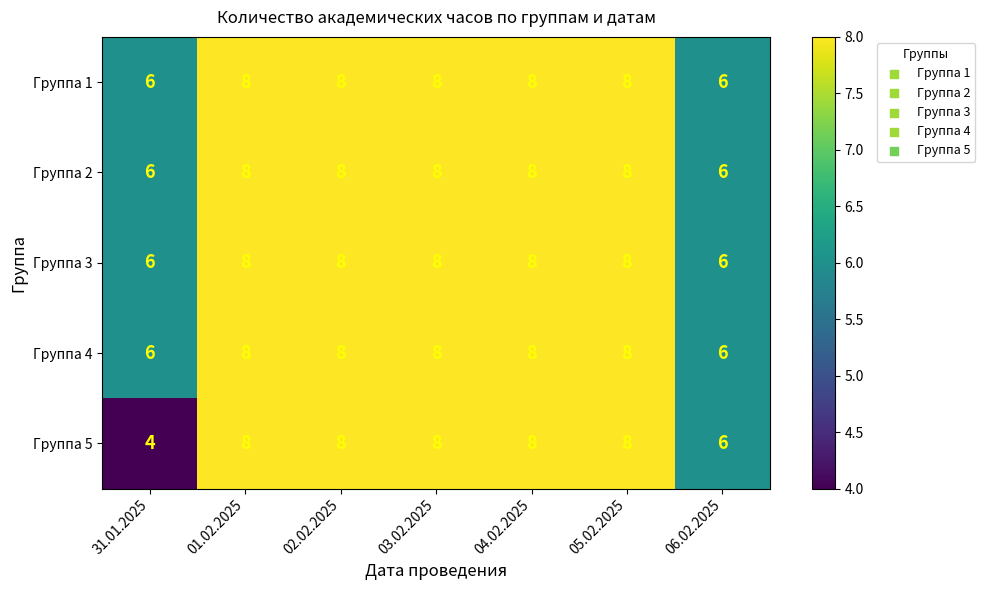

How many values in the Группа 2 series are below 8?

2